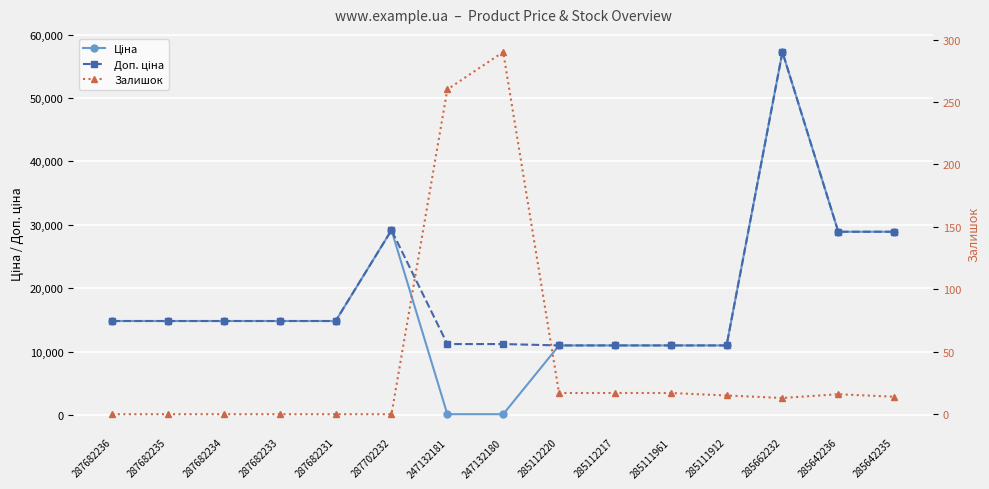

What is the label of the 2nd point from the right?

285642236